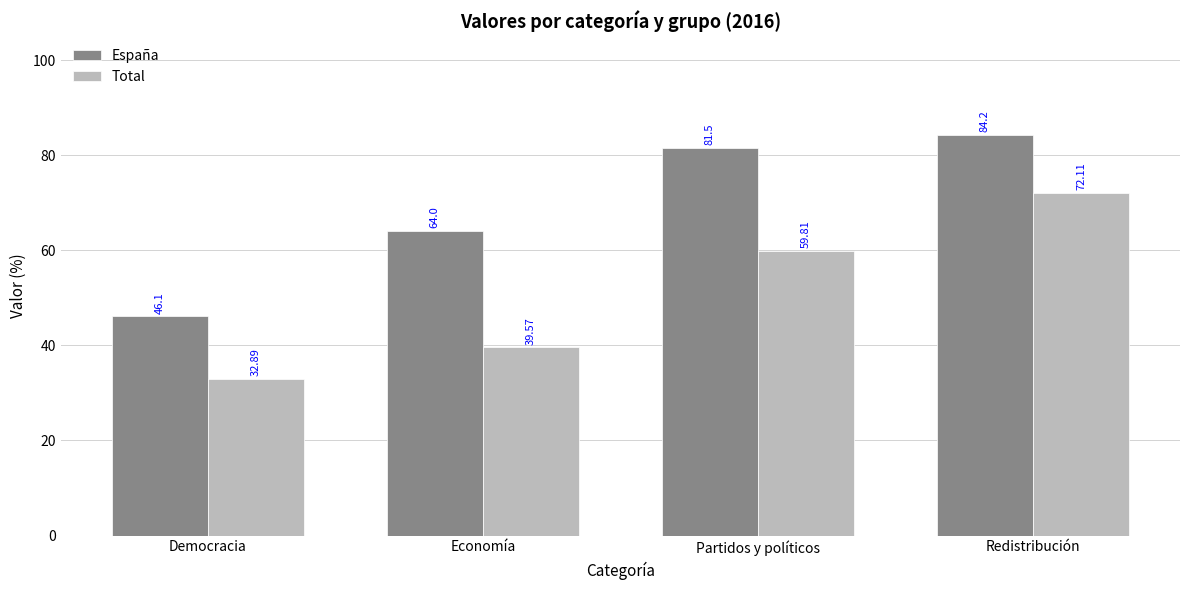

What is the total value across all series at Redistribución?

156.3